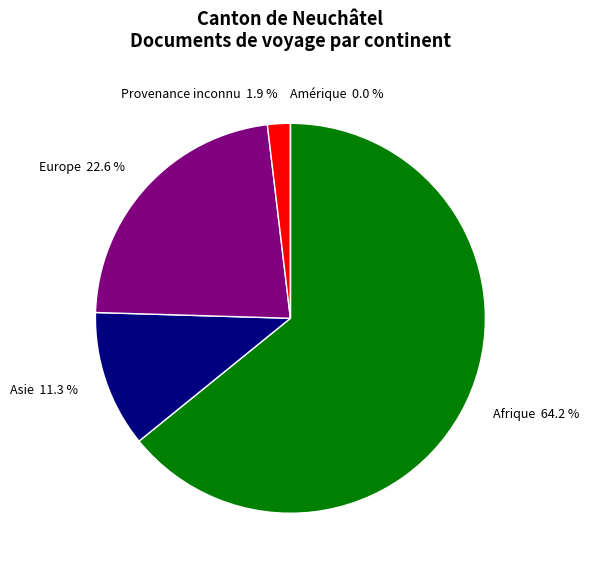

What is the total percentage of Amérique and Asie?

11.3%